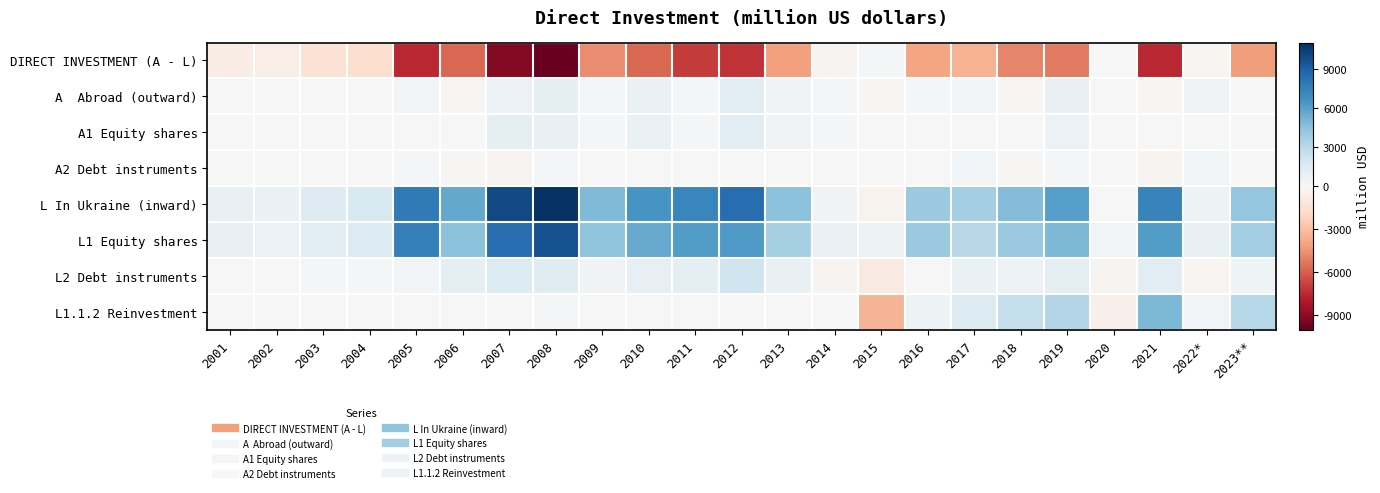

What is the smallest value displayed?

-9903